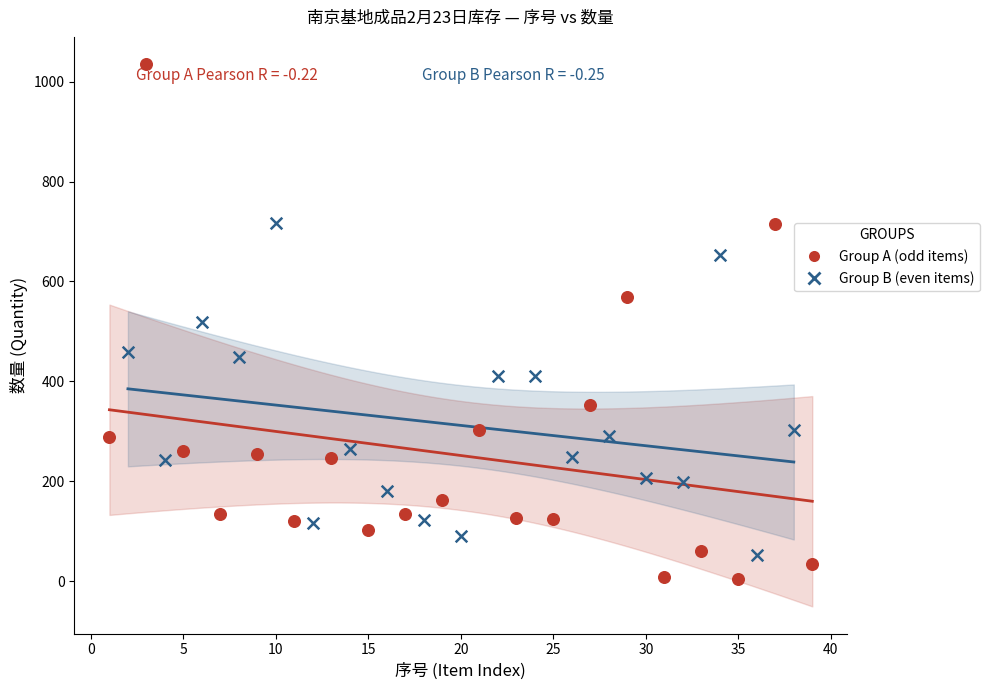

Which series contains the lowest Y value?

Group A (odd items)